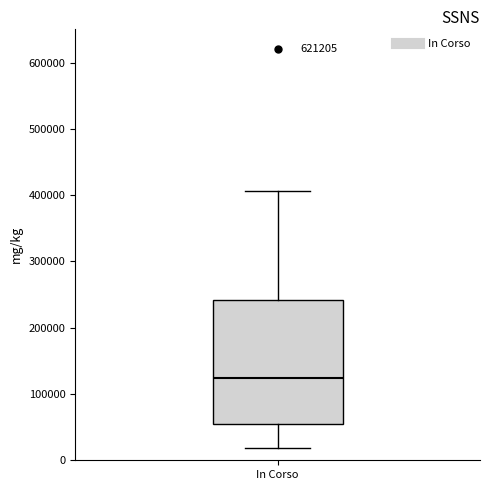

Where is the lower edge of the box for In Corso on the y-axis? The values are not printed on the chart, so give them approximately, as read against the axis.

60000